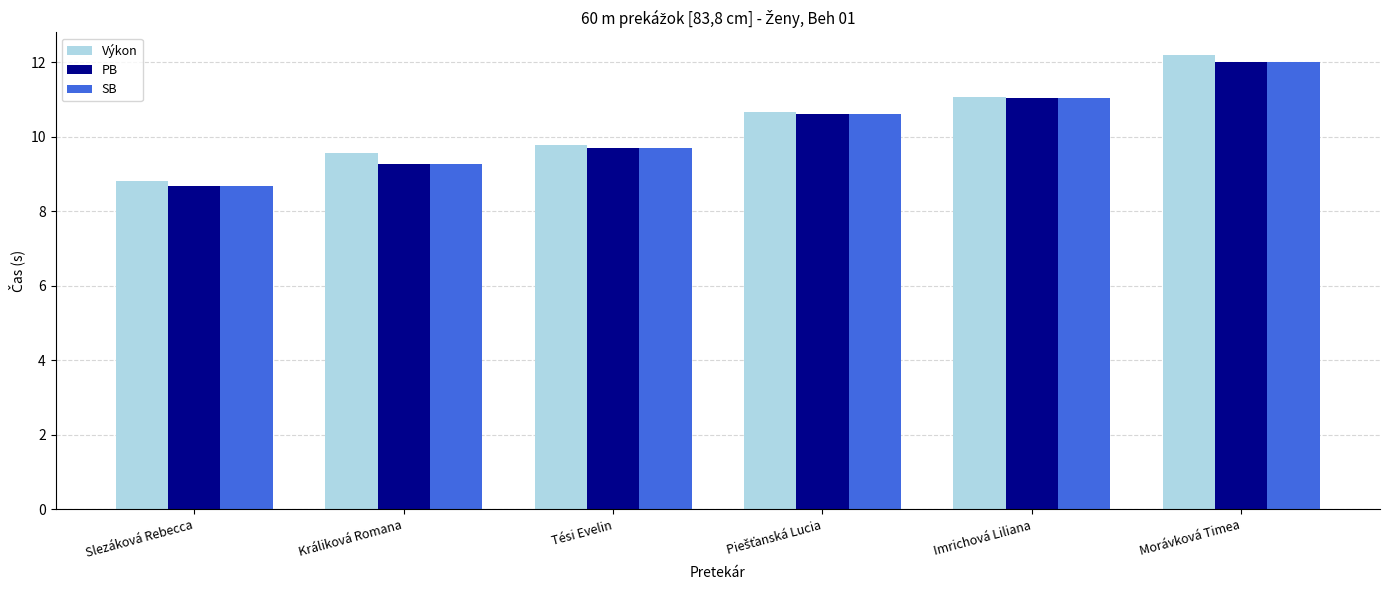

Count the number of categories in the chart.

6